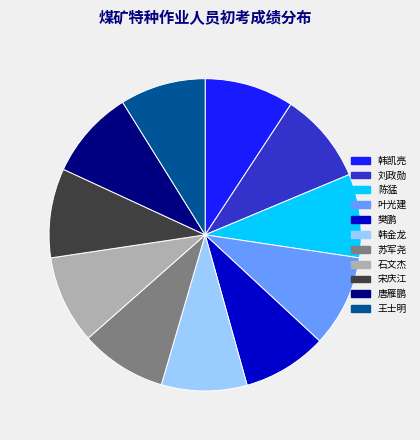

Is it true that 石文杰 is 1% of the pie?

False